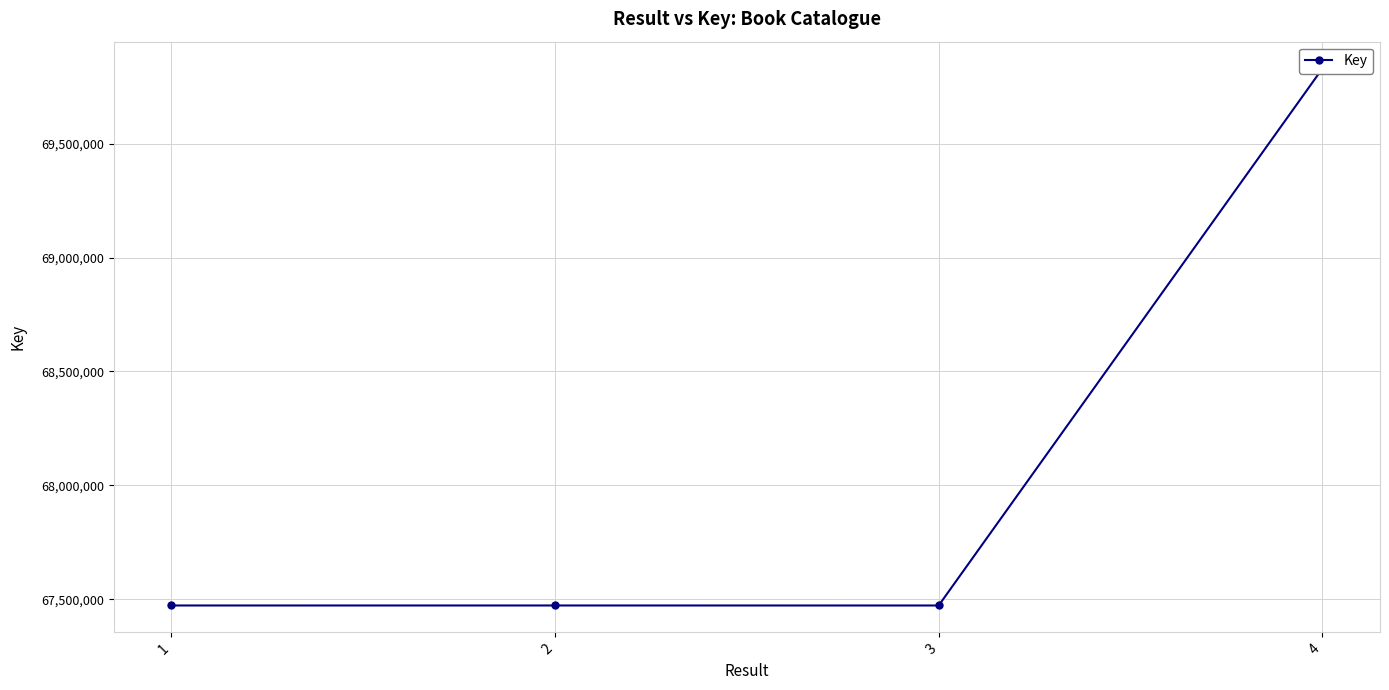

What is the difference between the second highest and second lowest values?

48